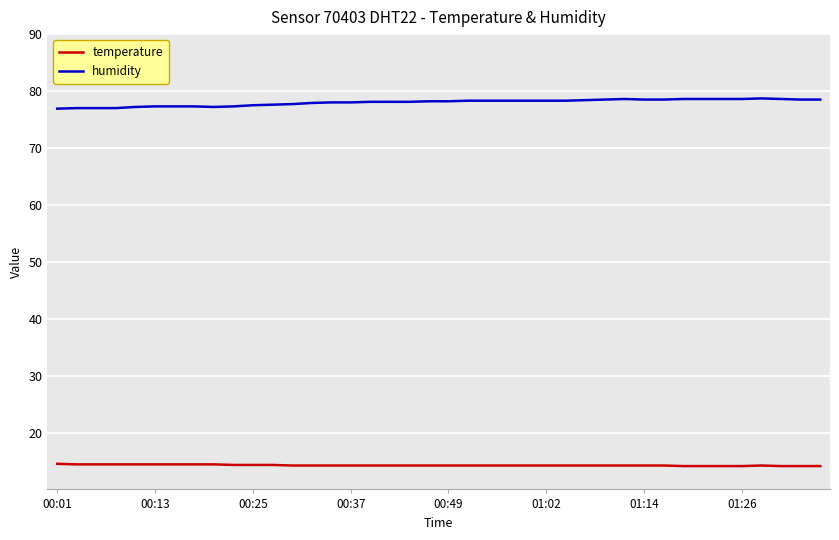

Rank the series by their average value, from lowest to highest.

temperature, humidity